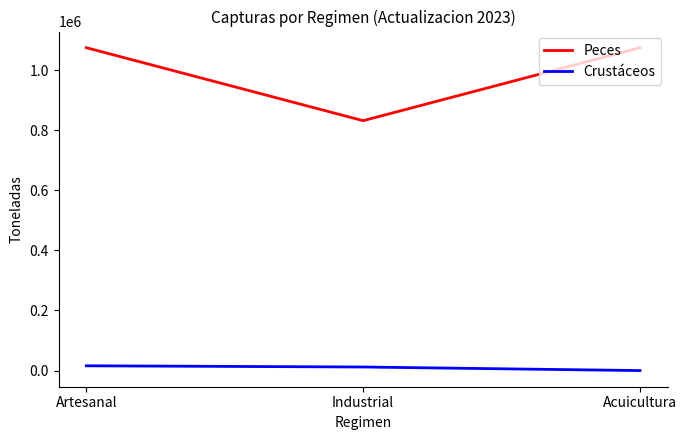

The value of Crustáceos at Acuicultura is 0. True or false?

True